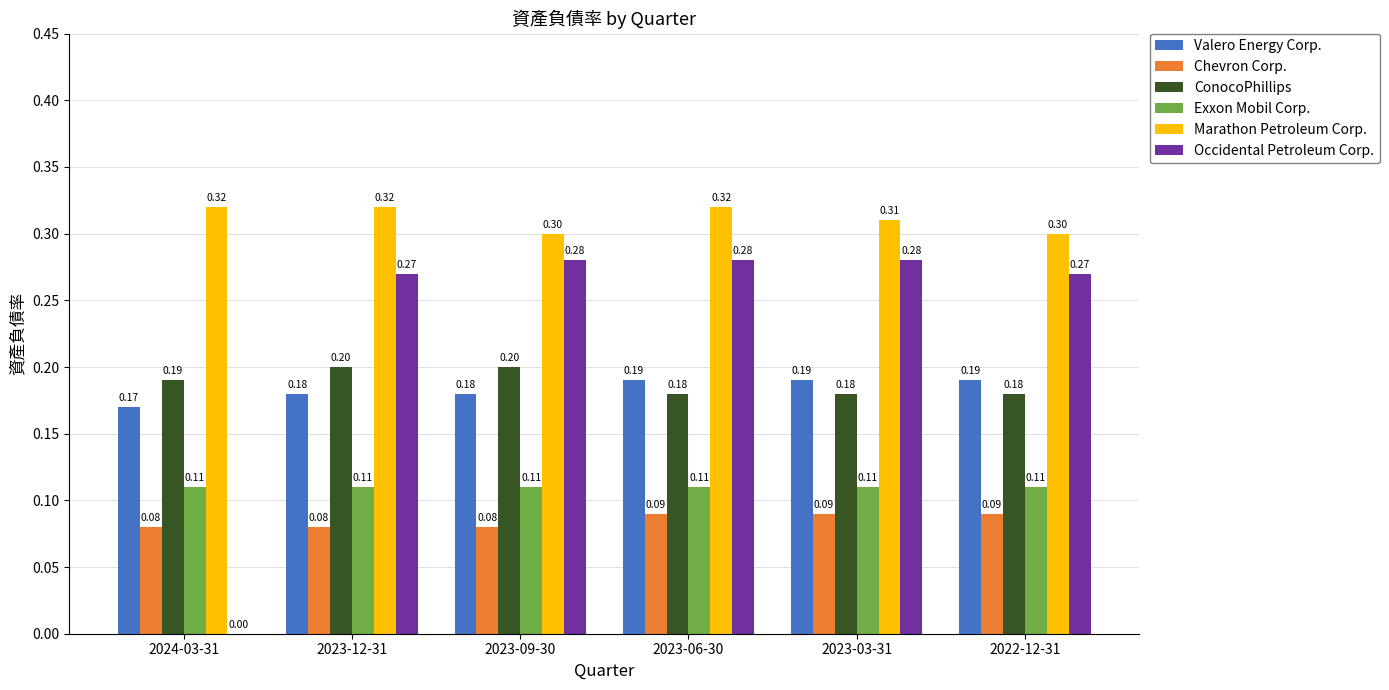

At which category is the sum across all series the highest?

2023-06-30